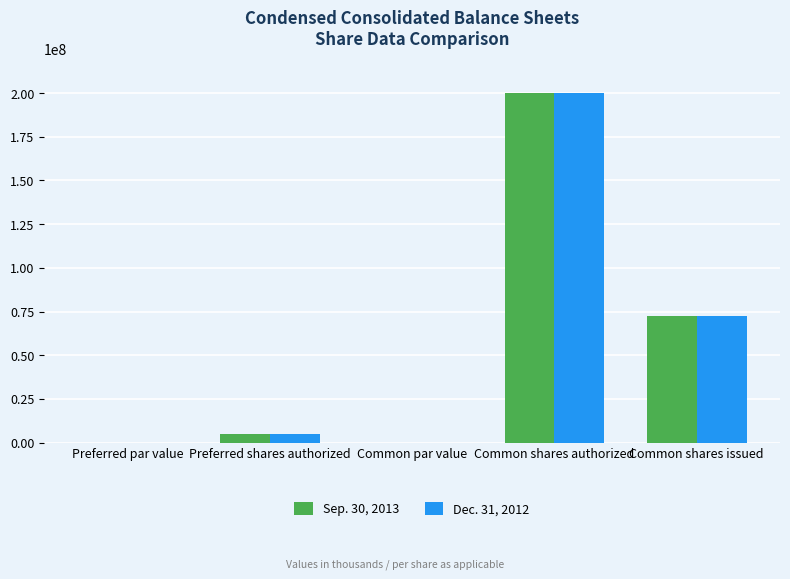

Are the bars grouped side by side (vs. stacked)?

Yes